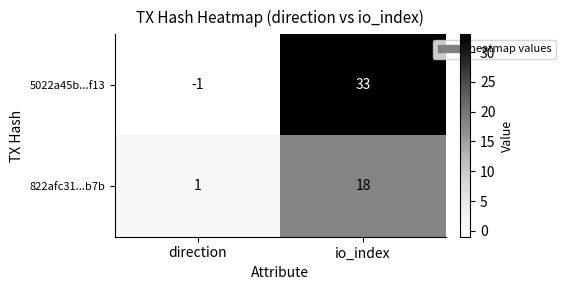

How many positive values does the 5022a45b...f13 series have?

1